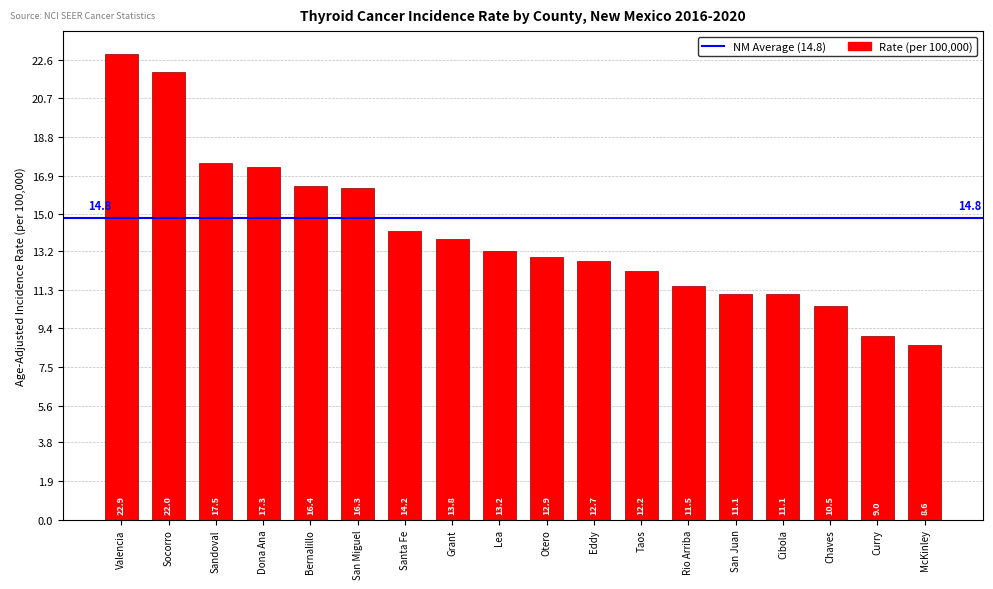

What is the approximate value at San Juan?

11.1